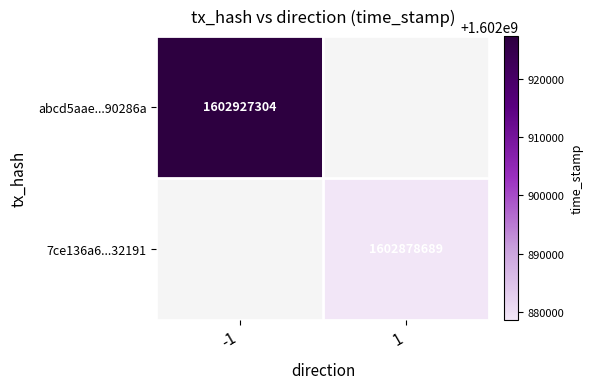

Is it true that 7ce136a6...32191 equals 1064719969 at 1?

False